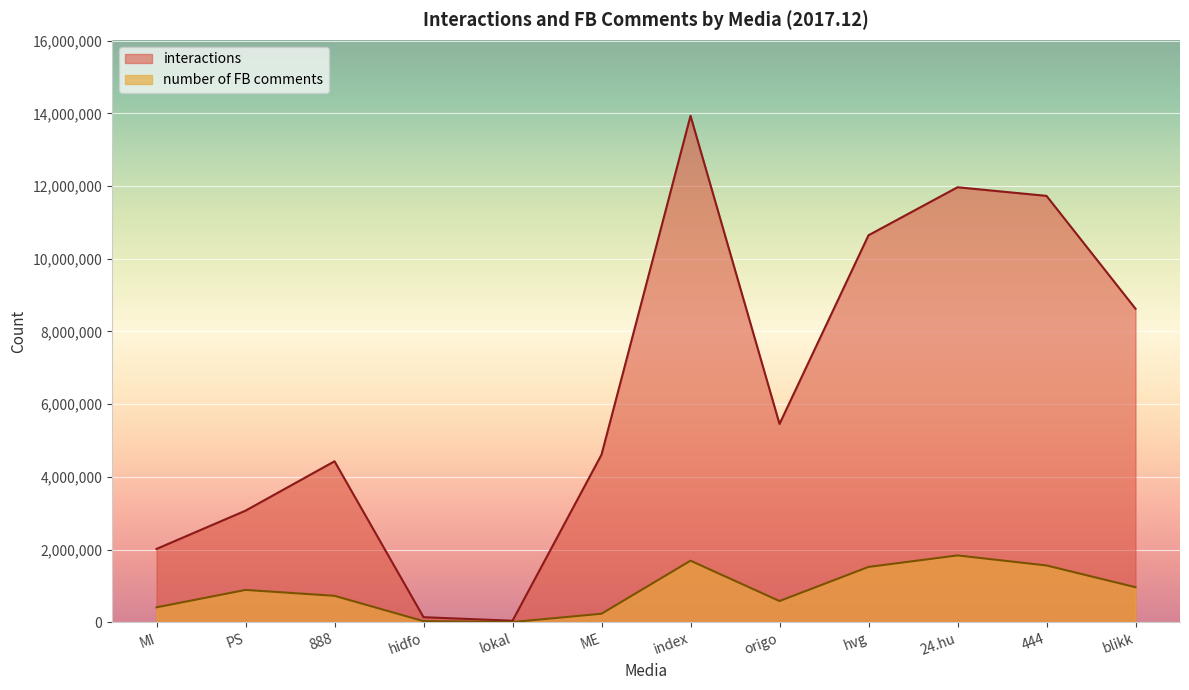

Reading left to right, list all the values displayed in this chart.

interactions: 2017773	3070107	4428681	139193	41459	4612027	13933378	5455781	10647347	11967774	11730985	8625455
number of FB comments: 410231	889389	727442	30872	5767	234666	1693658	583473	1522303	1838625	1562746	964258